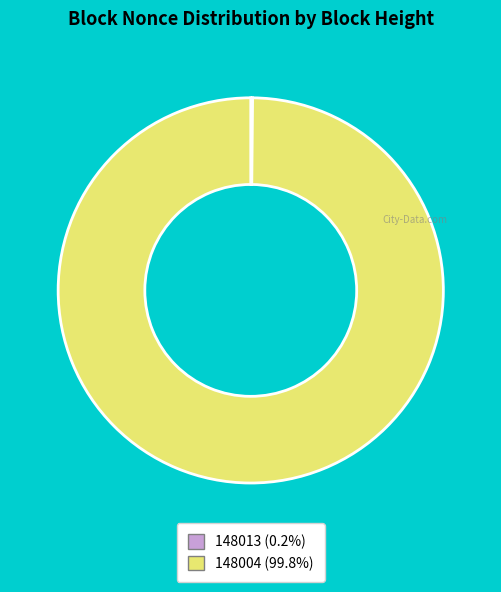

Is 148004 (99.8%) the majority of the pie?

Yes